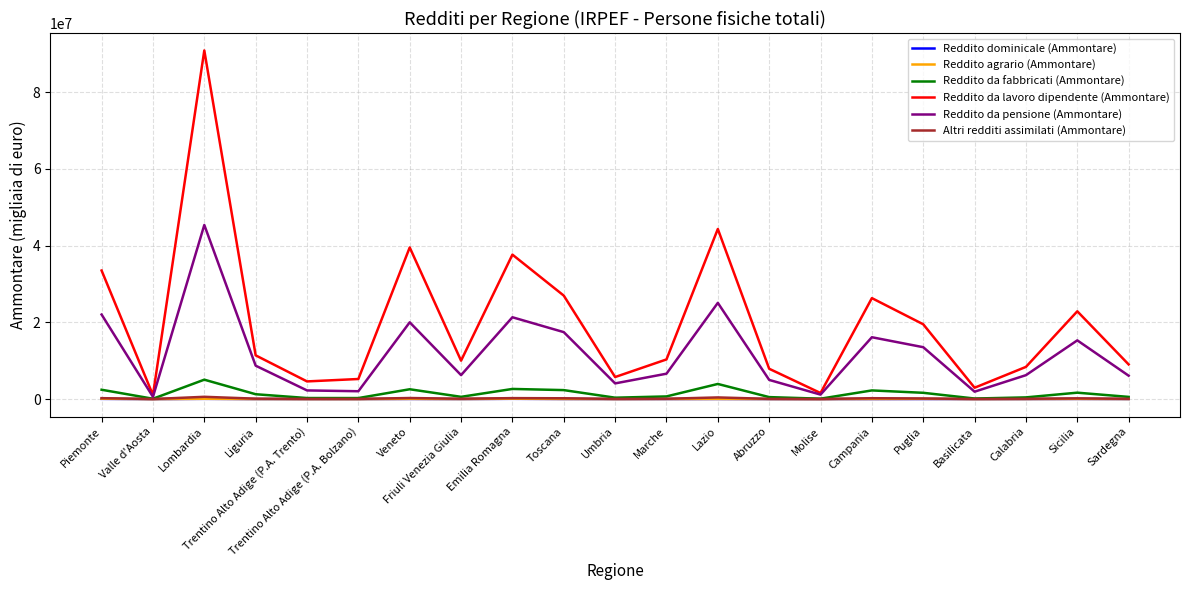

True or false: Reddito agrario (Ammontare) has more than 1 points higher than both neighbors.

True